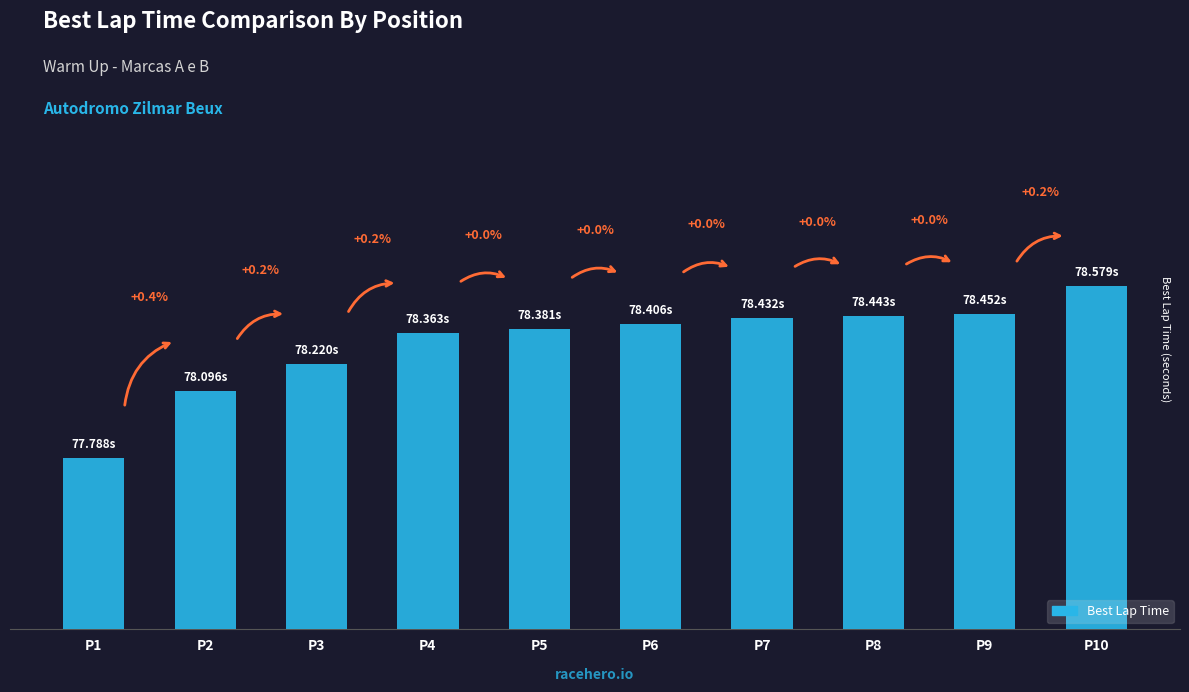

At which category does the chart reach its peak across all series?

P10